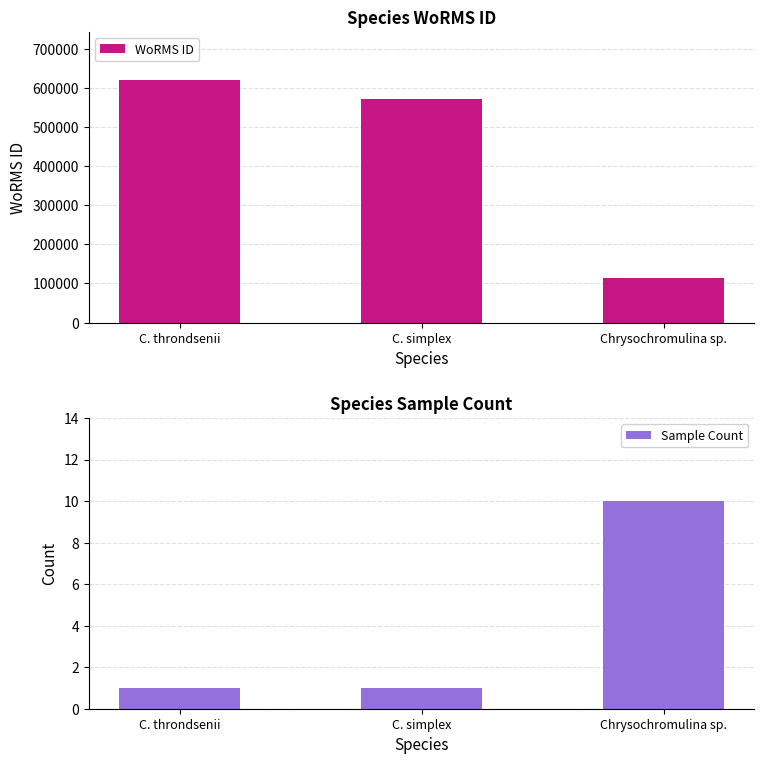

What is the label of the 3rd bar from the left?

Chrysochromulina sp.